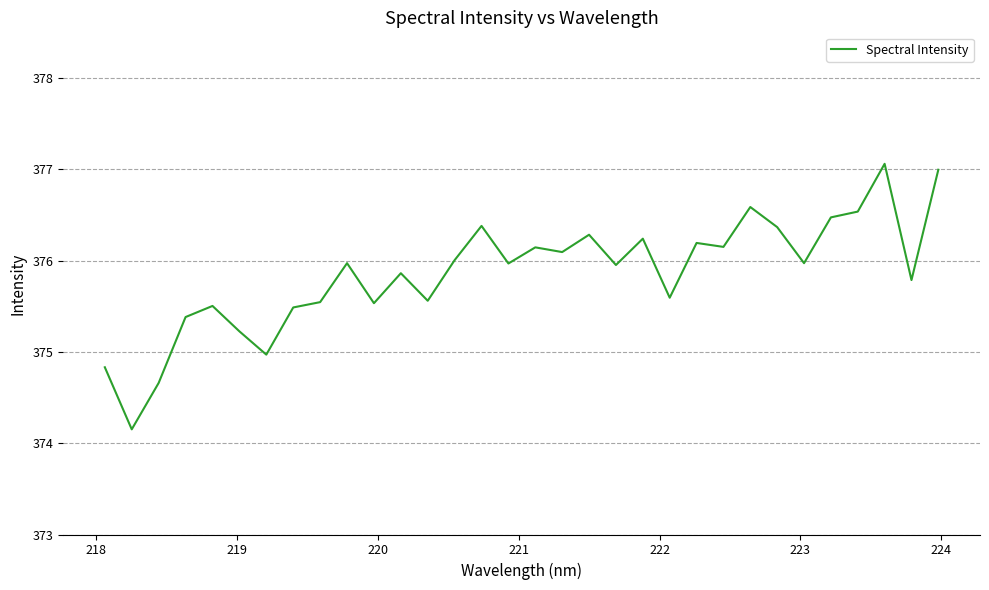

What is the average value?

375.9